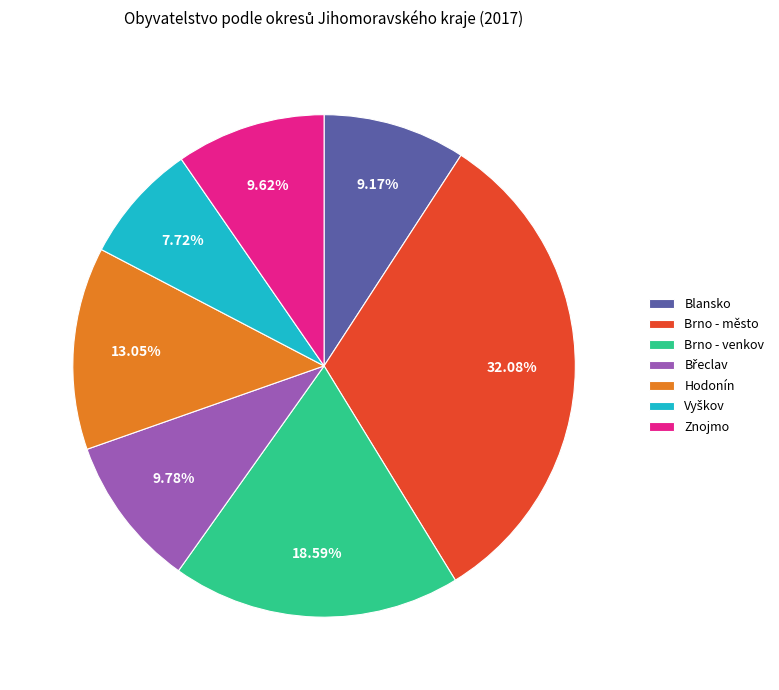

What is the largest slice in the pie chart?

Brno - město